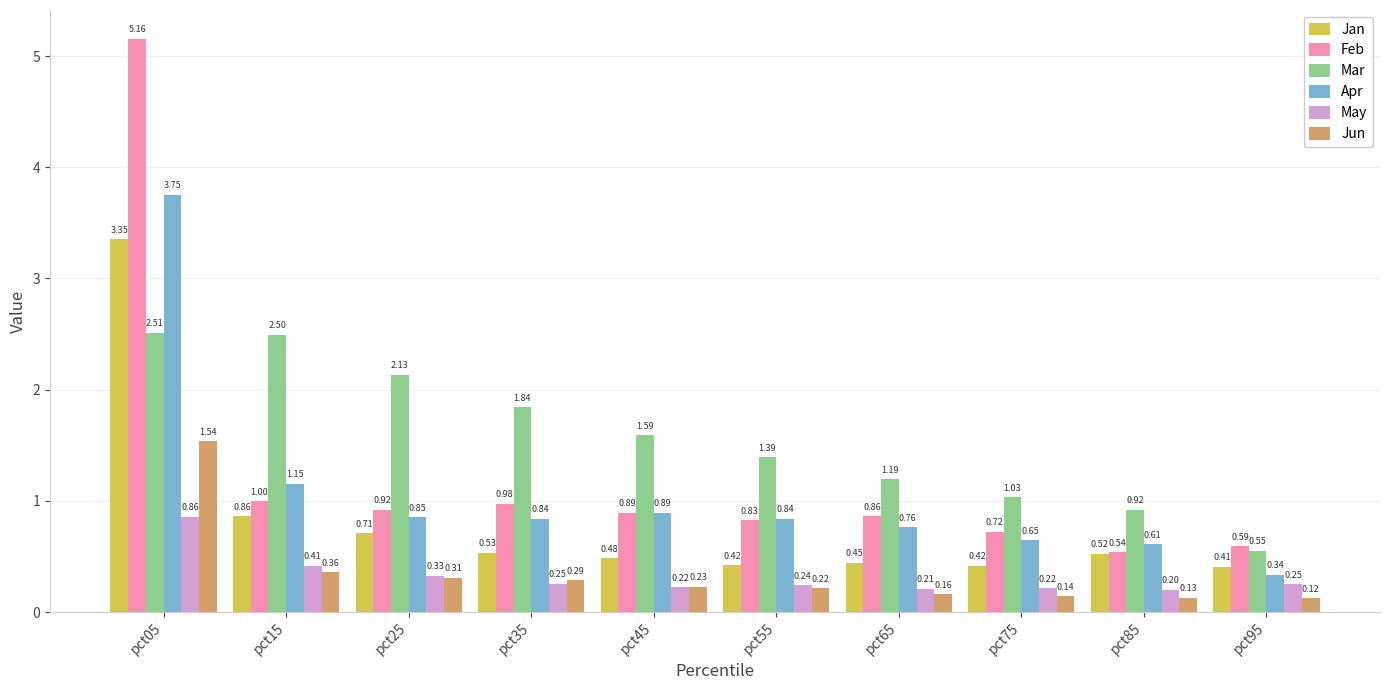

How many groups of bars are there?

10